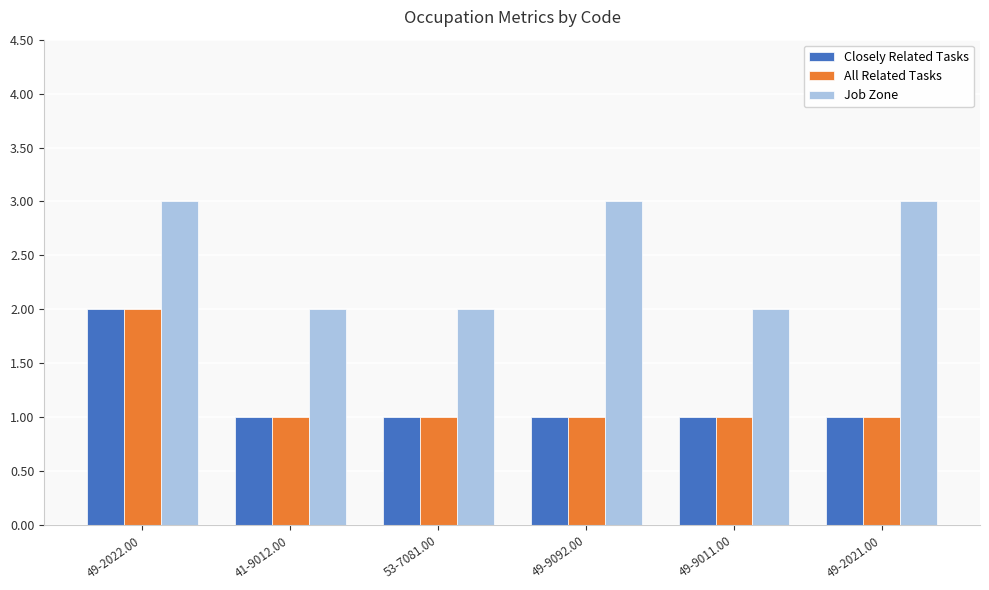

The All Related Tasks series shows 1 at 41-9012.00. True or false?

True